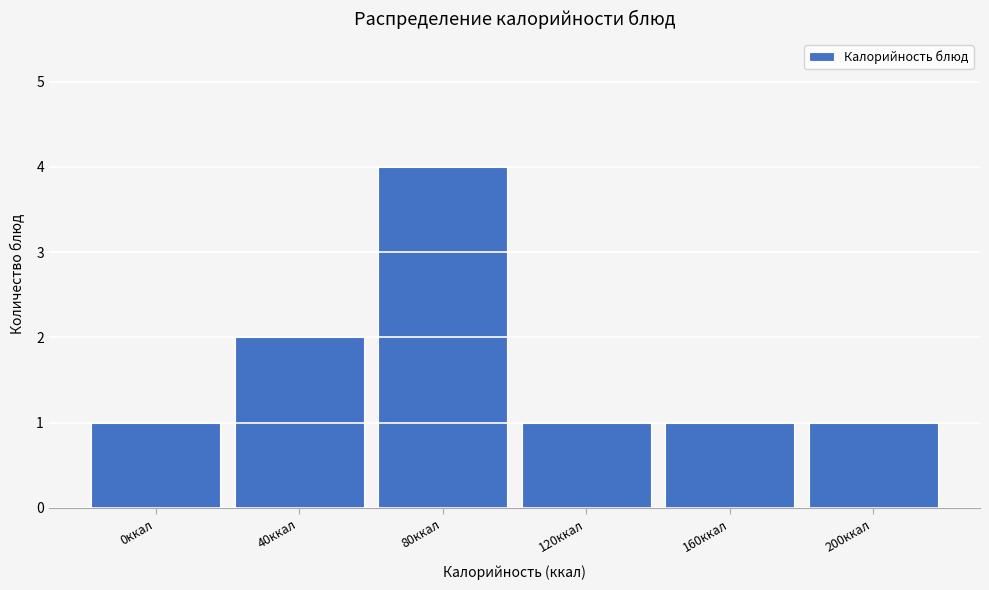

Reading right to left, transcribe all the data shown in this chart.

1	1	1	4	2	1